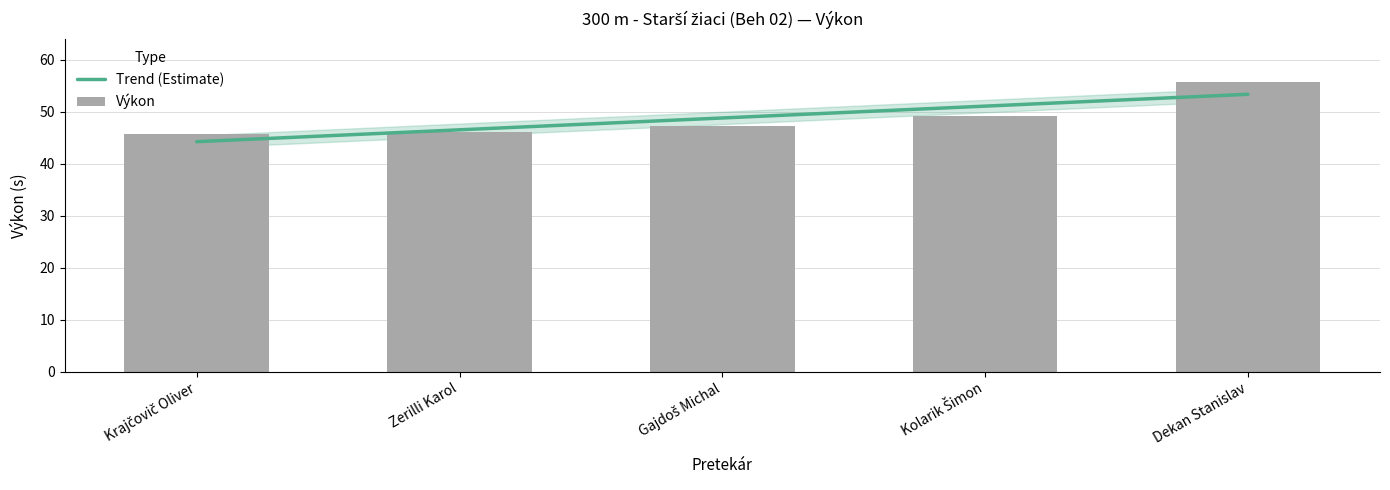

Does the chart contain any negative values?

No